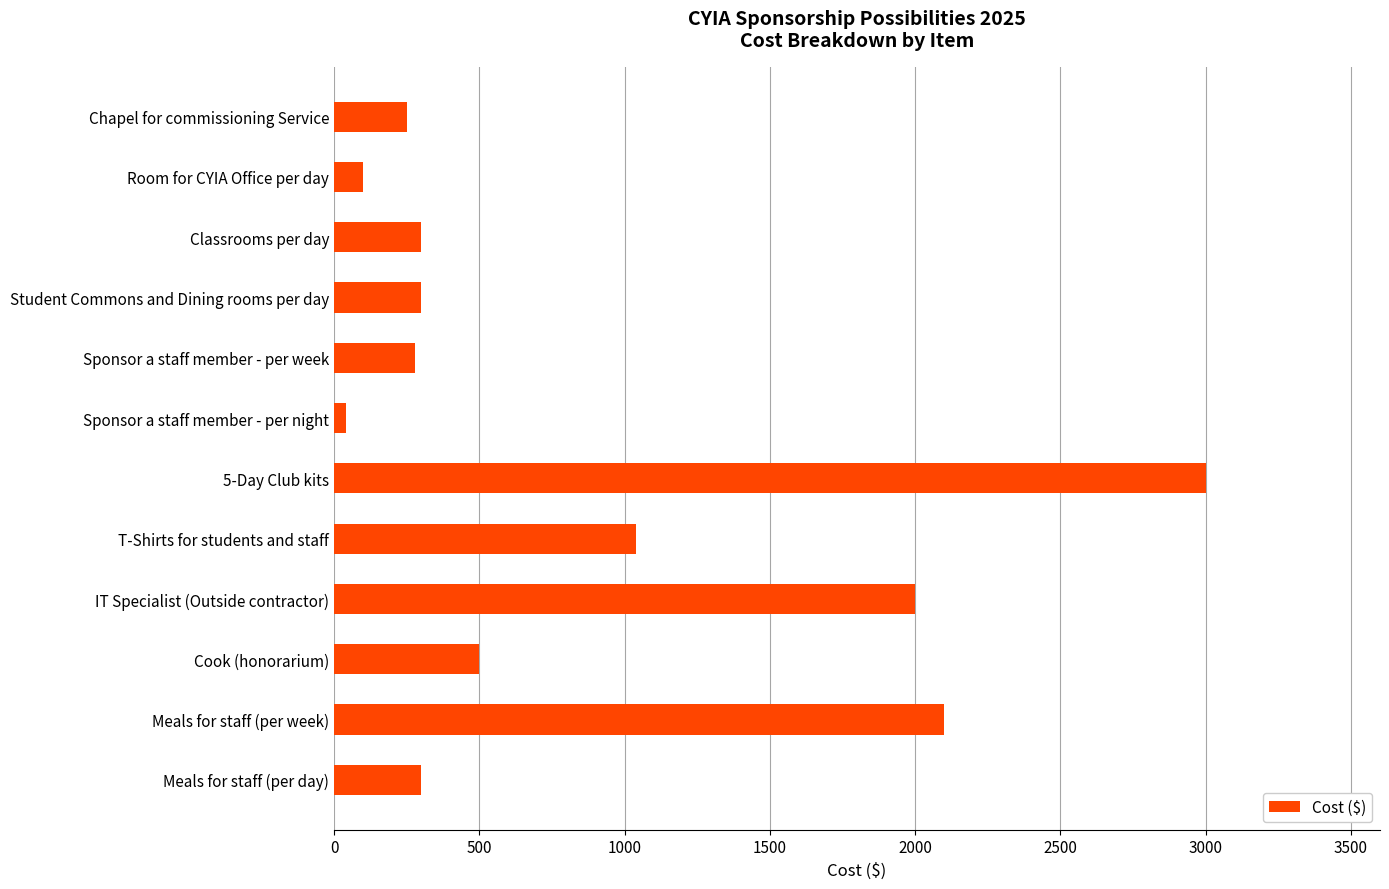

Reading top to bottom, transcribe all the data shown in this chart.

250	100	300	300	280	40	3000	1040	2000	500	2100	300